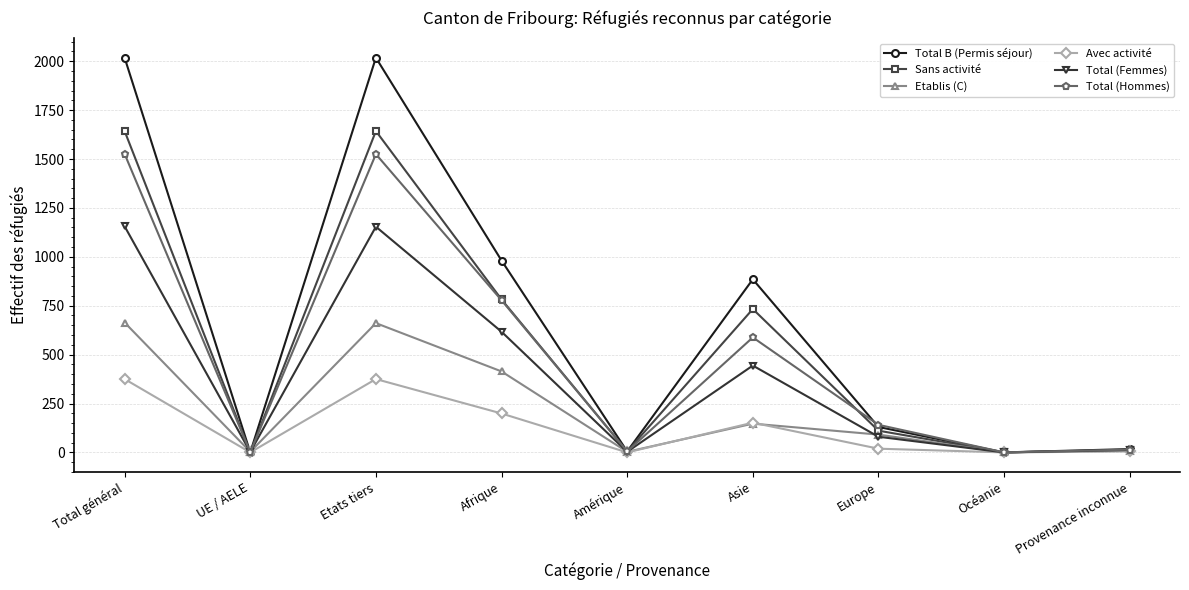

Is the value of Etablis (C) at Europe greater than the value of Sans activité at Etats tiers?

No